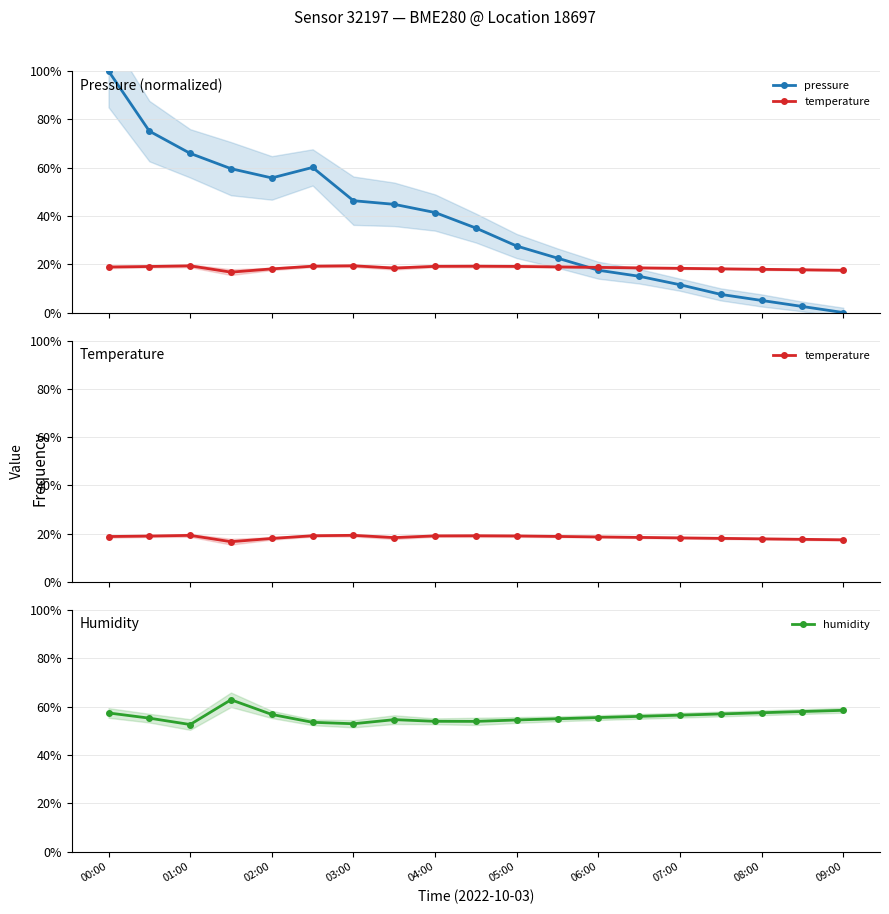

At which label does pressure first exceed 34?

00:00